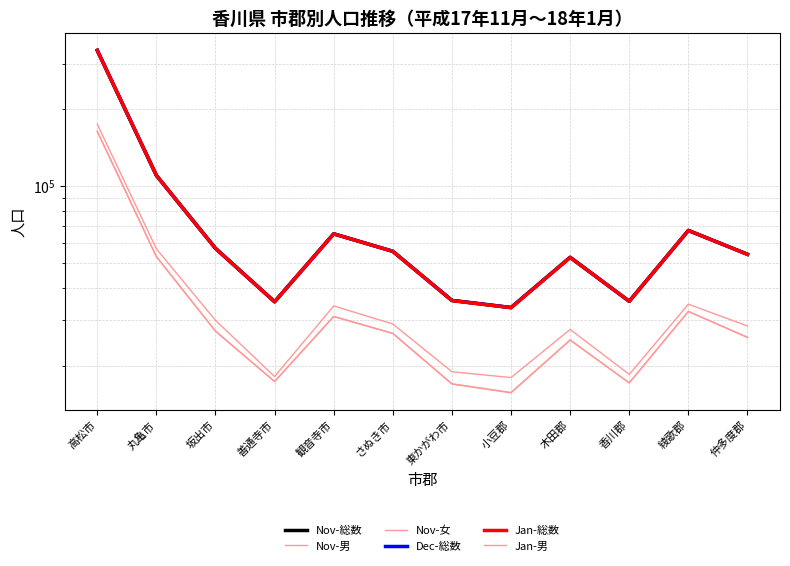

Where is the first local maximum for Nov-男?

観音寺市